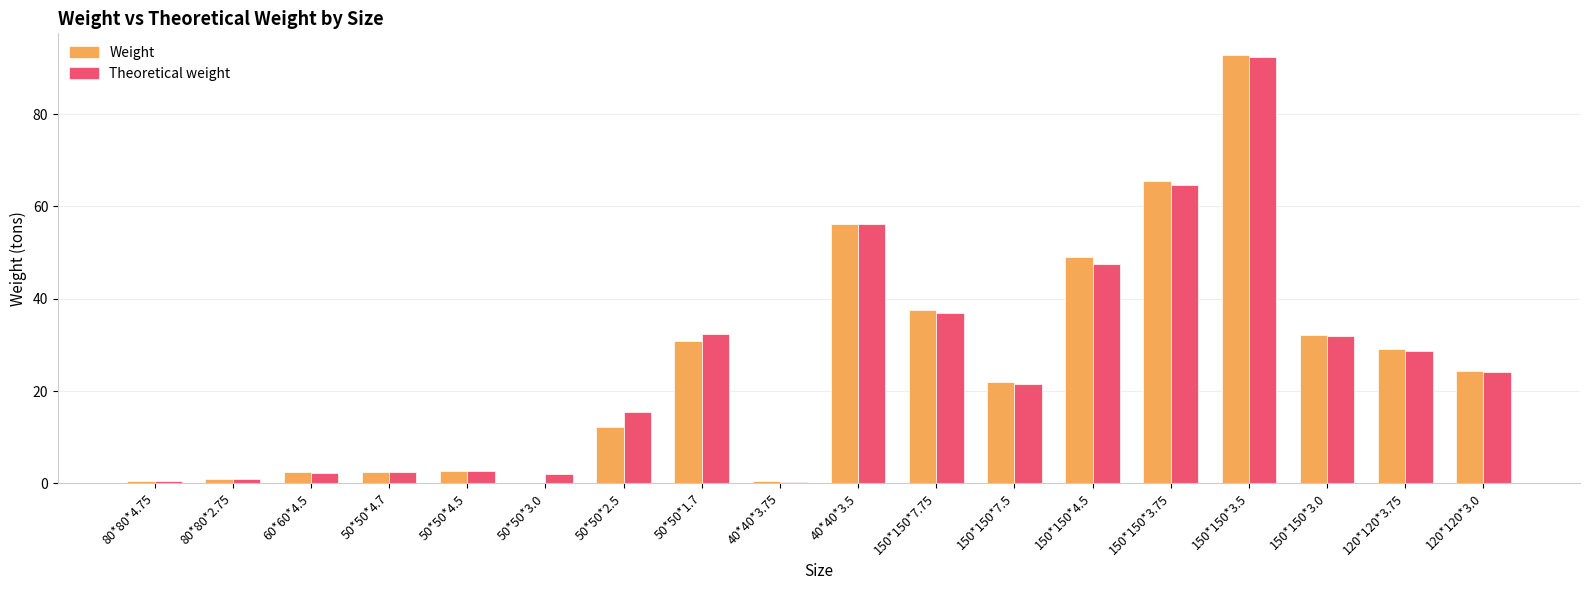

What is the average value of the Weight series?

25.6